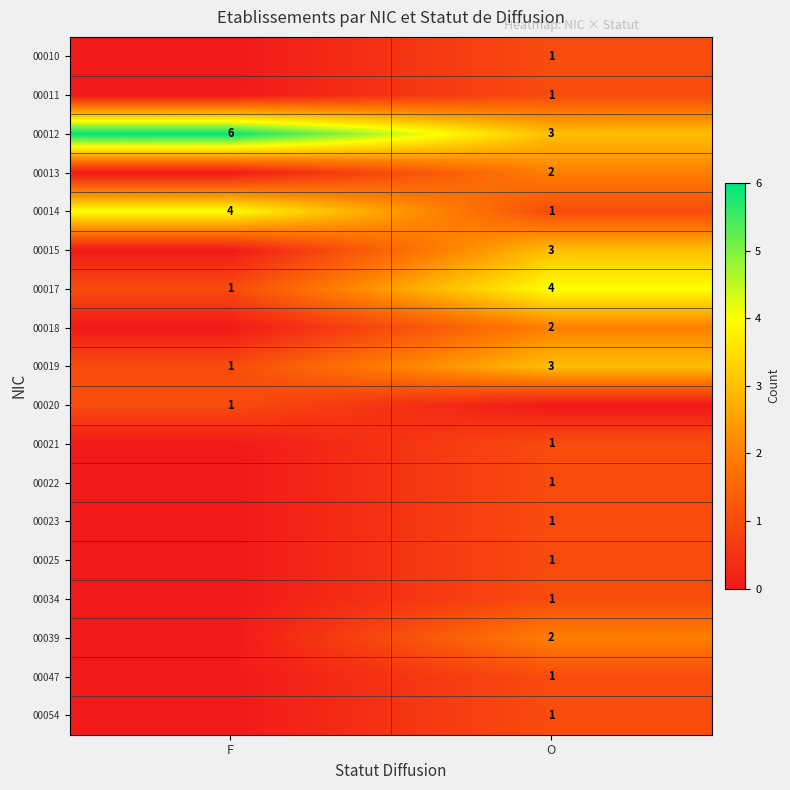

Count the number of categories in the chart.

2